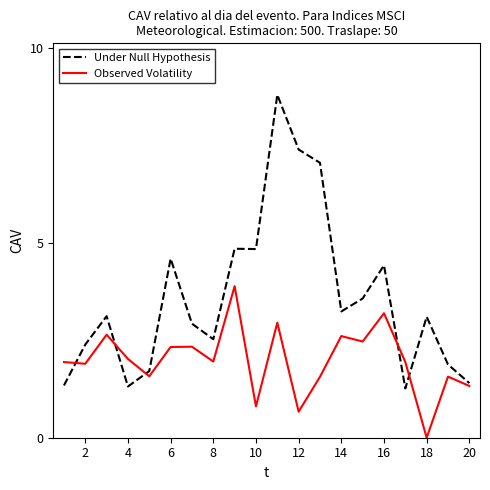

How many values in the Under Null Hypothesis series are below 3?

9